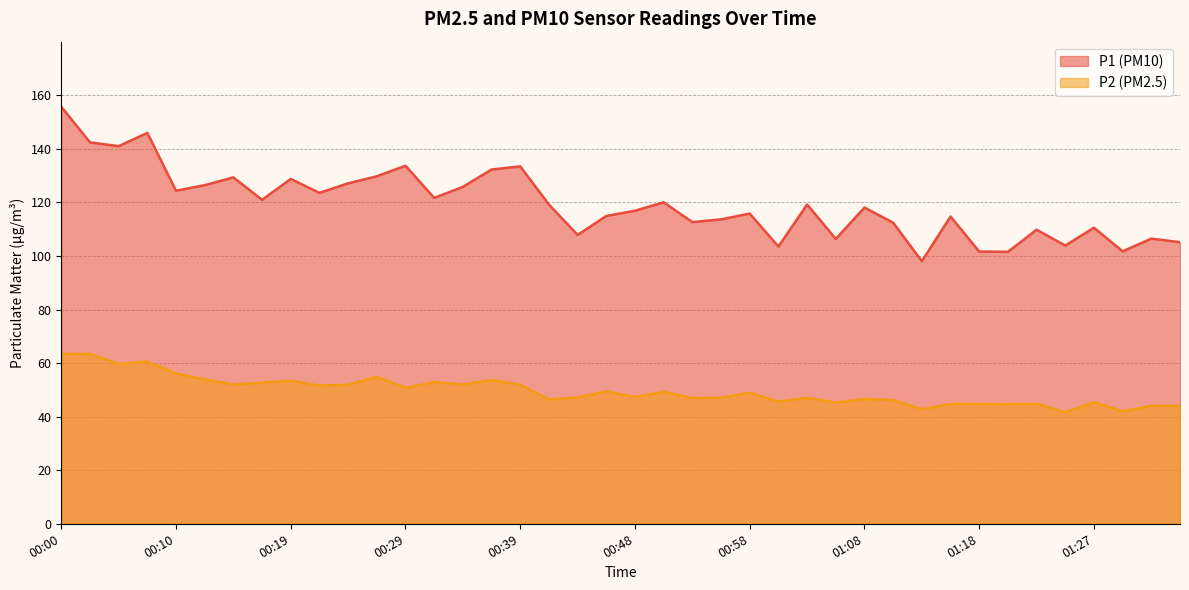

List the labels in order of P1 value, largest first.

00:00, 00:07, 00:02, 00:05, 00:29, 00:39, 00:36, 00:27, 00:14, 00:19, 00:24, 00:12, 00:34, 00:10, 00:22, 00:31, 00:17, 00:51, 00:41, 01:03, 01:08, 00:48, 00:58, 00:46, 01:15, 00:56, 00:53, 01:10, 01:27, 01:23, 00:44, 01:32, 01:05, 01:35, 01:25, 01:01, 01:30, 01:18, 01:20, 01:13